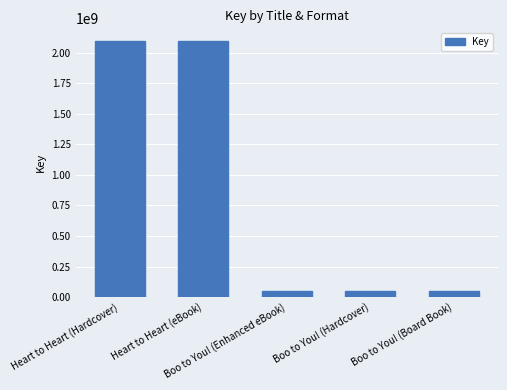

True or false: the data shows 49980028 at Boo to You! (Hardcover).

True